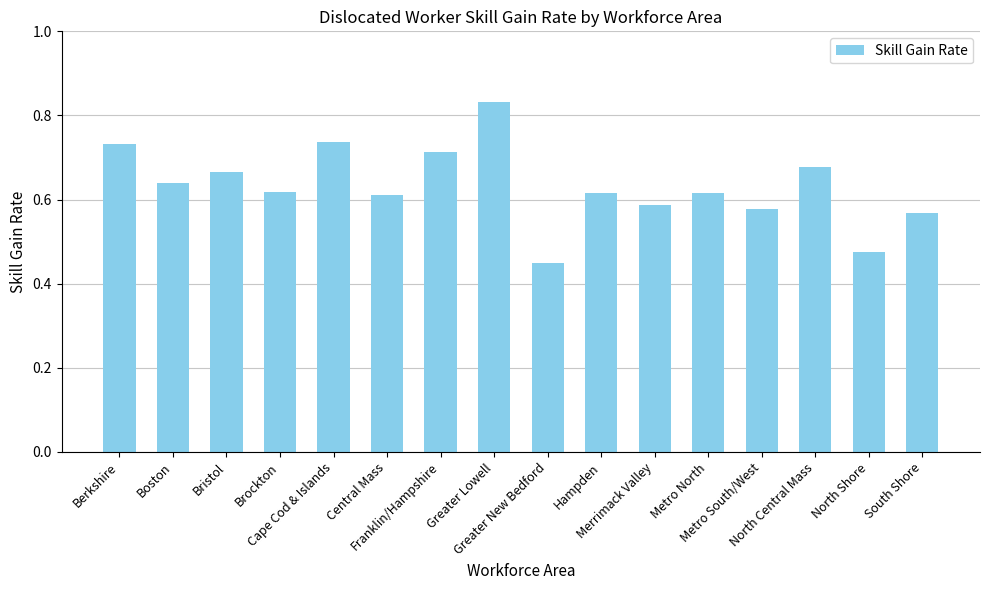

What is the difference between the second highest and second lowest values?

0.3